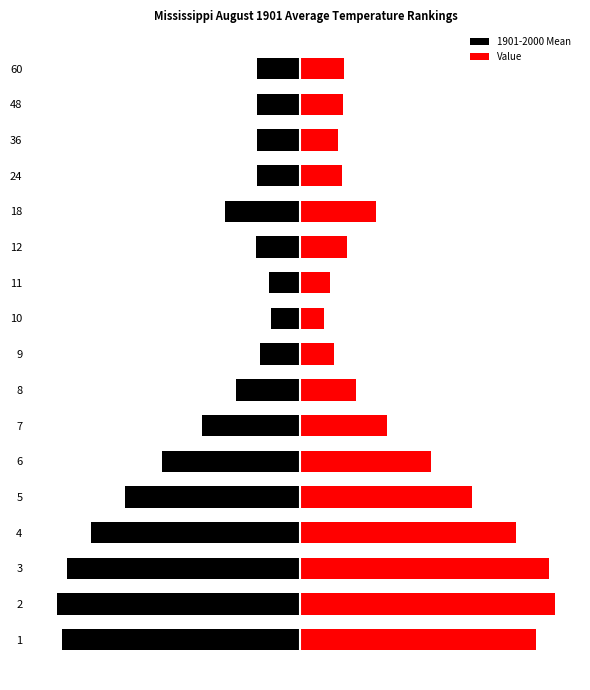

List the series in order of their peak value, lowest first.

1901-2000 Mean, Value